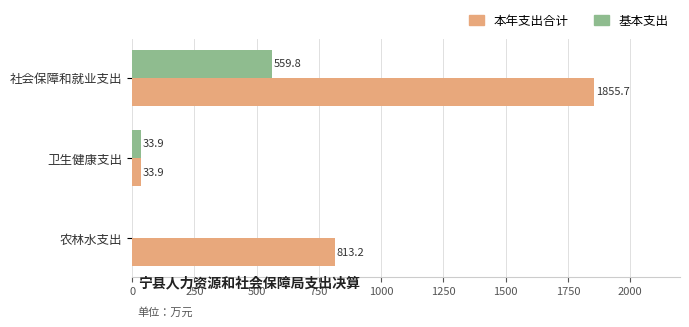

True or false: 基本支出 has a value of 559.8 at 社会保障和就业支出.

True